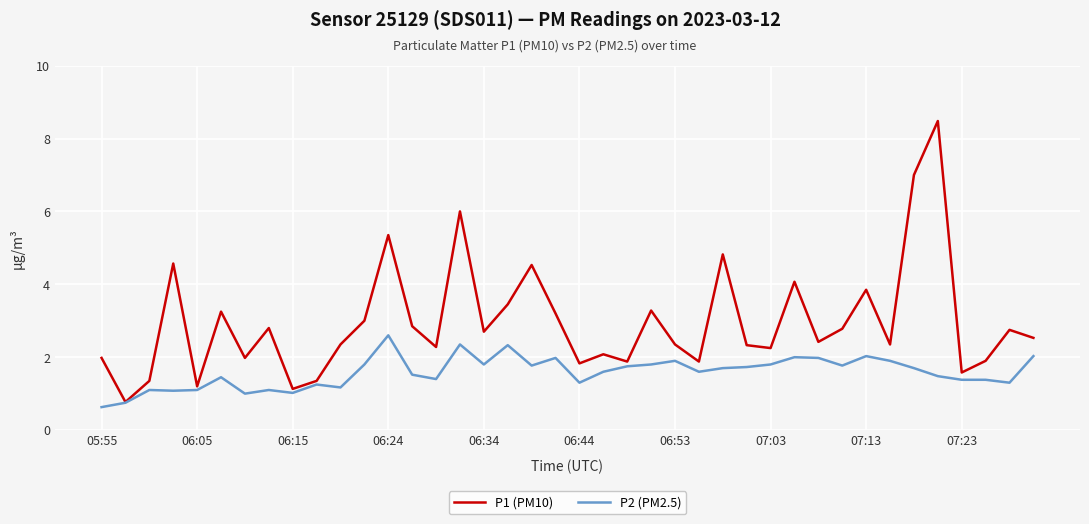

Which series has the largest range (max minus min)?

P1 (PM10)